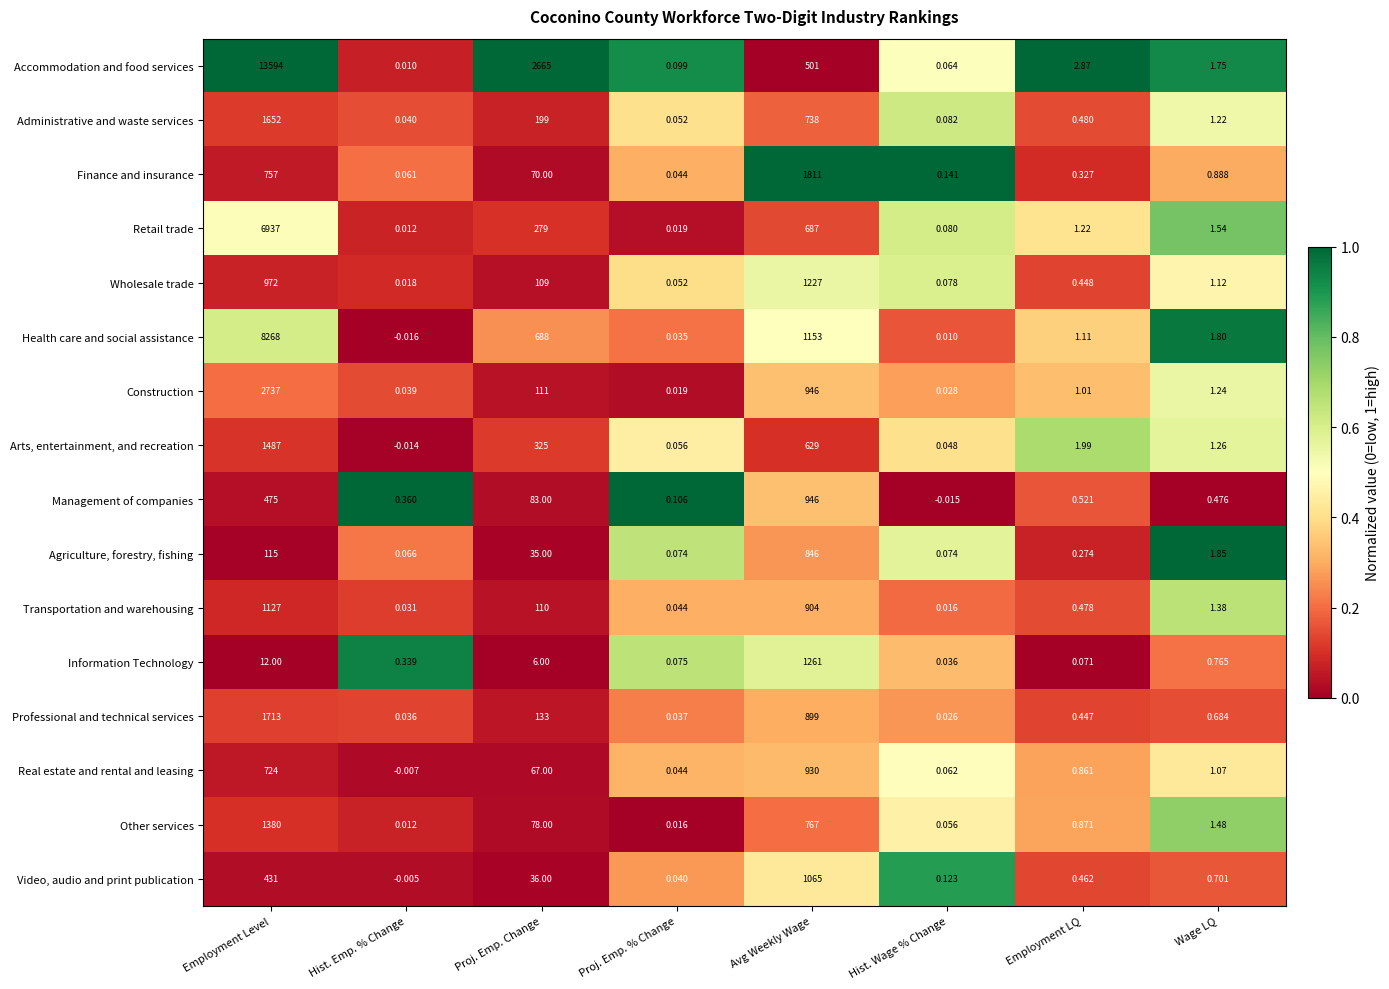

What is the maximum value shown in the chart?

13594.0